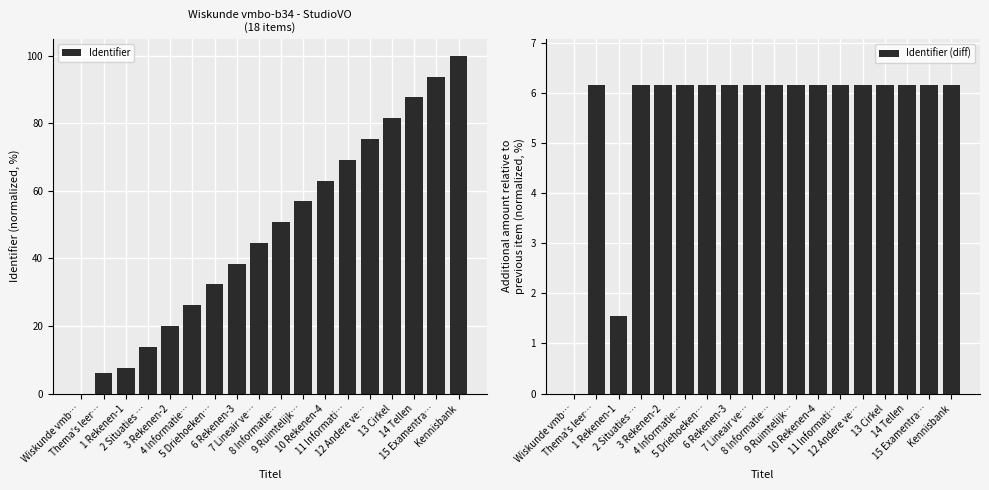

Is the value of Identifier at 1 Rekenen-1 greater than the value of Identifier (diff) at 2 Situaties …?

Yes